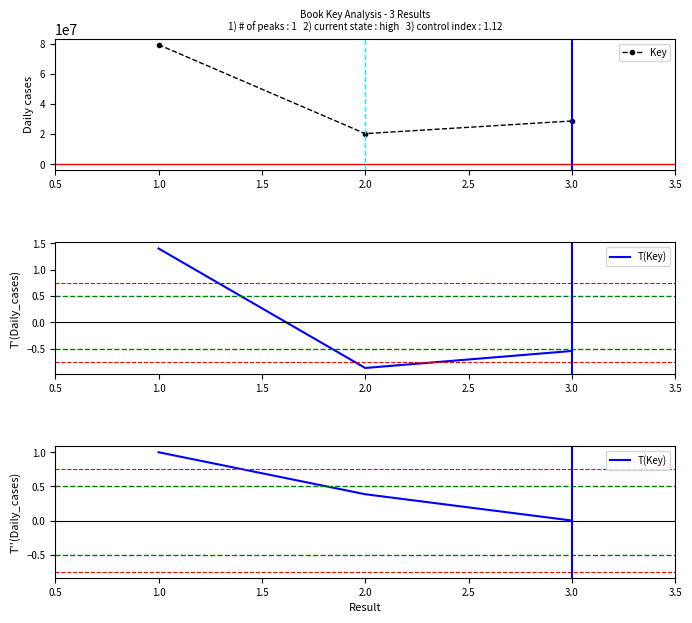

List the labels in order of Key value, largest first.

1.0, 3.0, 2.0